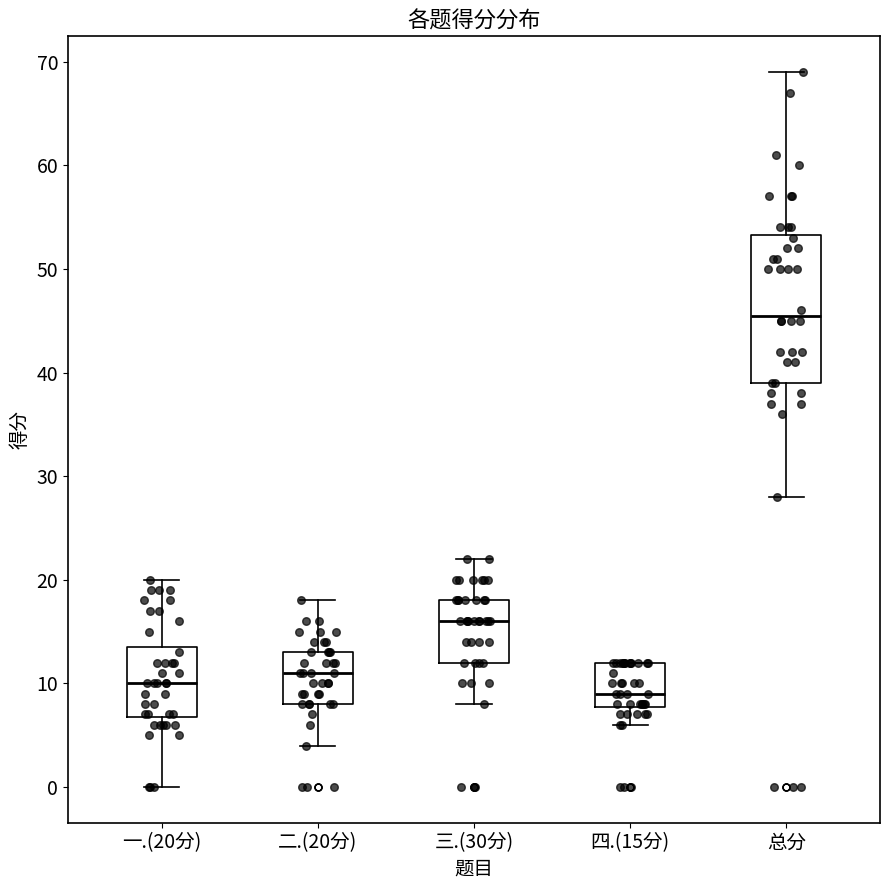

Comparing the boxes themselves (not the whiskers), which one is the tallest?

总分